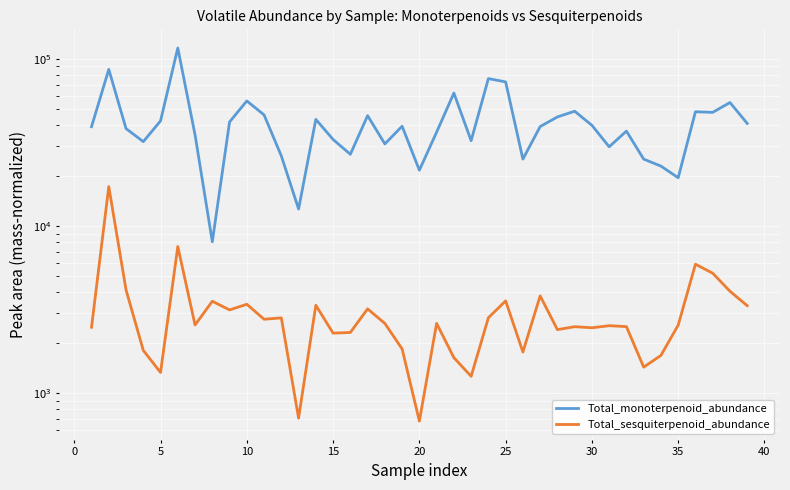

Which series has the widest spread of values?

Total_monoterpenoid_abundance